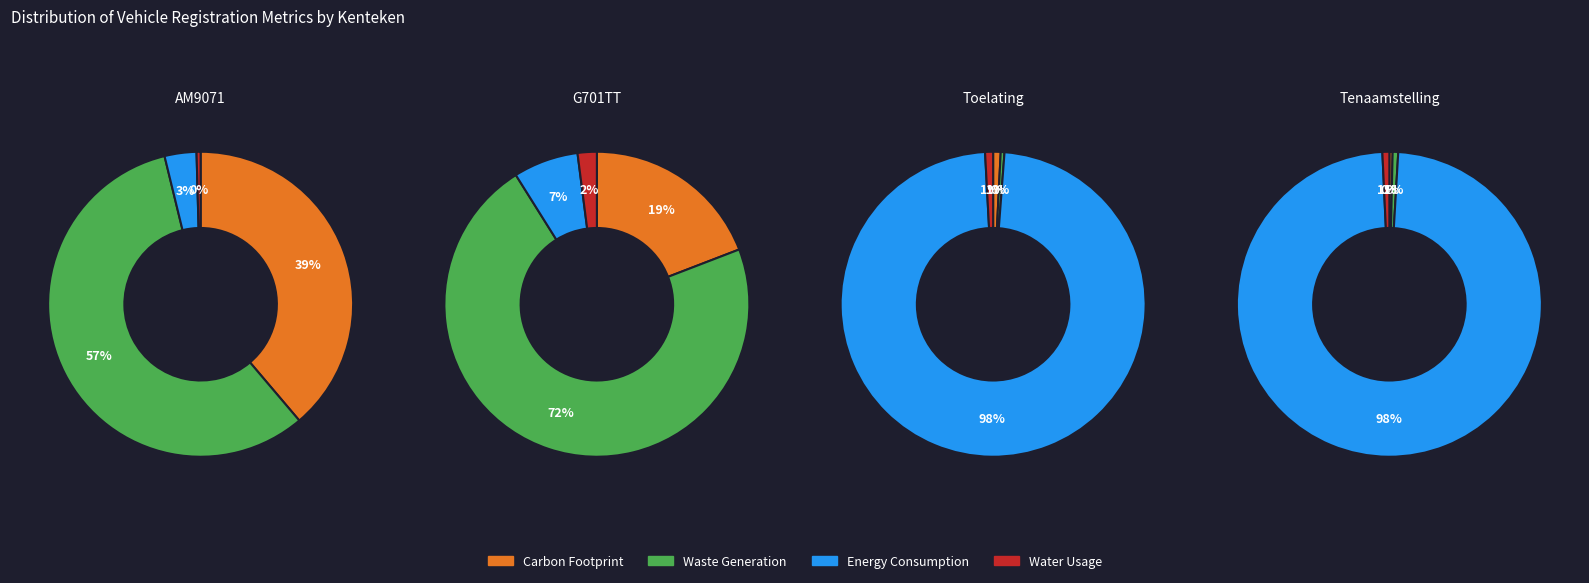

Which slice represents more than half of the pie?

G701TT